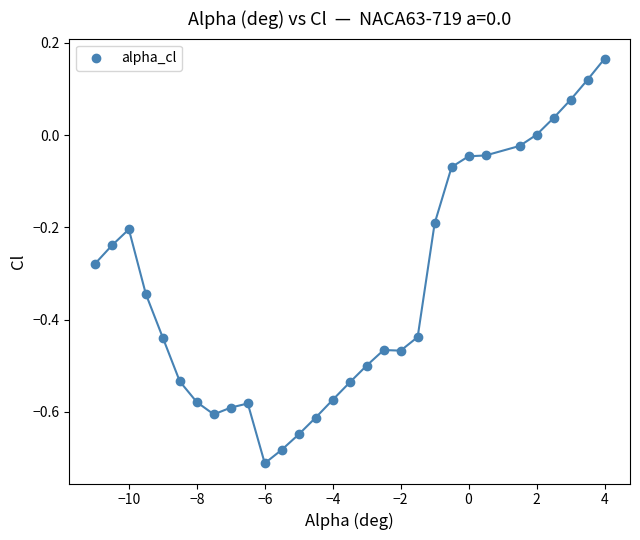

What is the range of Y values (max minus min)?

0.9